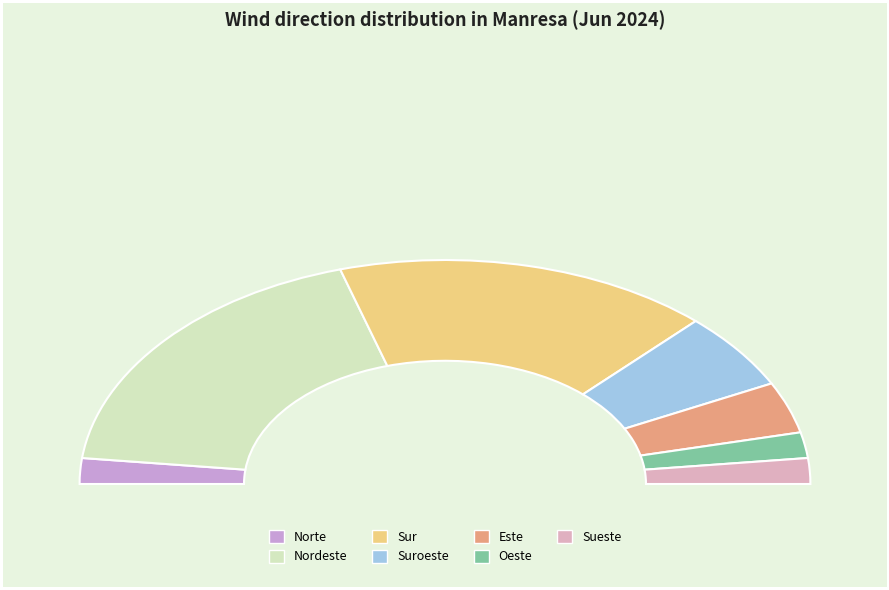

To the nearest percent, what is the difference between the largest and smallest slice percentages?

33%